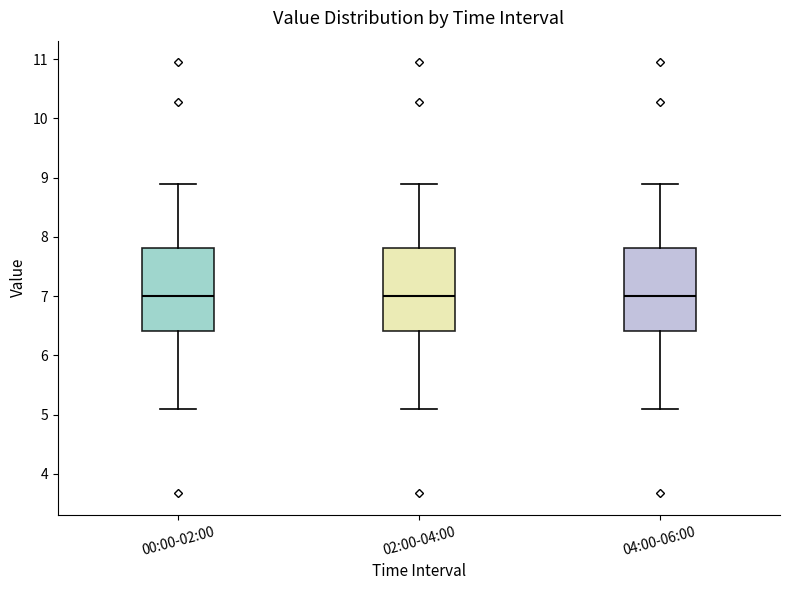

Reading left to right, transcribe this box plot: for each box, give where its median line is, the range the box spans, and where its two whiskers end, as read against the y-axis. The values are not printed on the chart, so give them approximately, as read against the axis.

00:00-02:00: median 7.0, box 6.4 to 7.8, whiskers 5.1 to 8.9
02:00-04:00: median 7.0, box 6.4 to 7.8, whiskers 5.1 to 8.9
04:00-06:00: median 7.0, box 6.4 to 7.8, whiskers 5.1 to 8.9